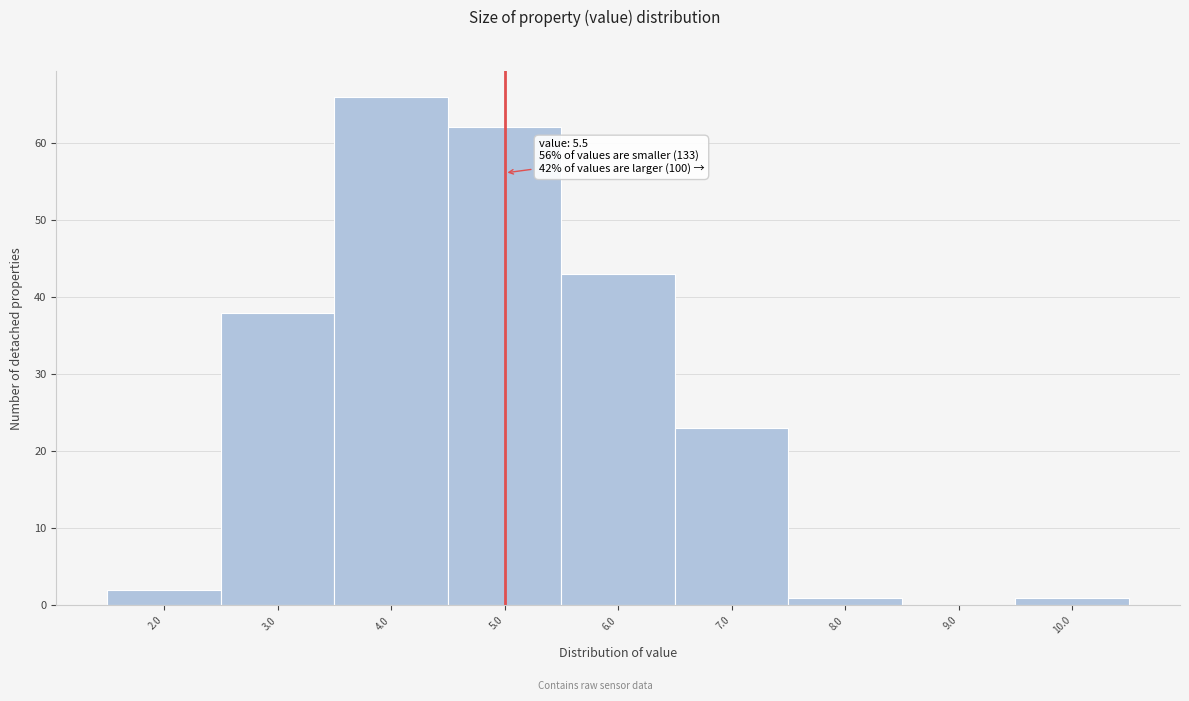

Reading left to right, transcribe all the data shown in this chart.

2.0=2	3.0=38	4.0=66	5.0=62	6.0=43	7.0=23	8.0=1	9.0=0	10.0=1